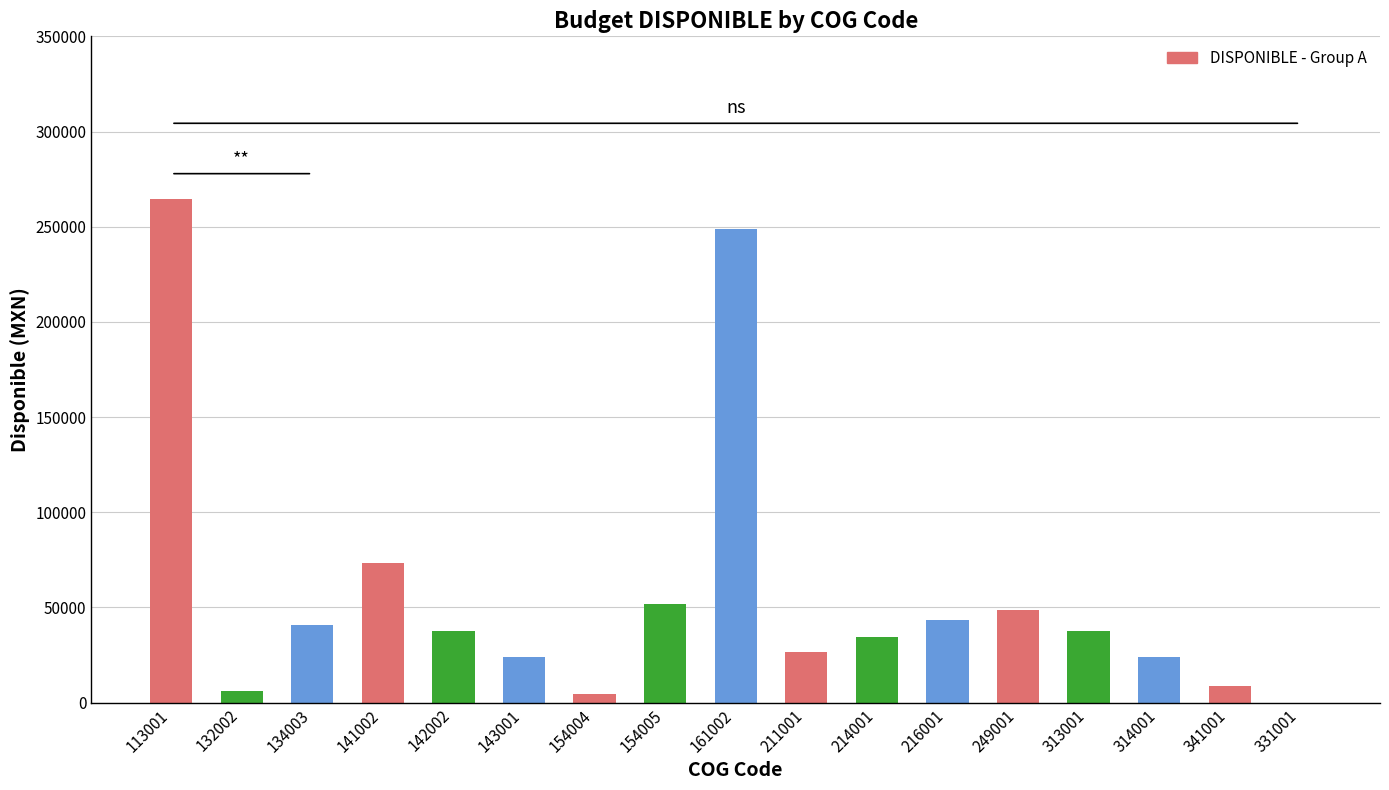

True or false: the data shows 37610.0 at 313001.

True